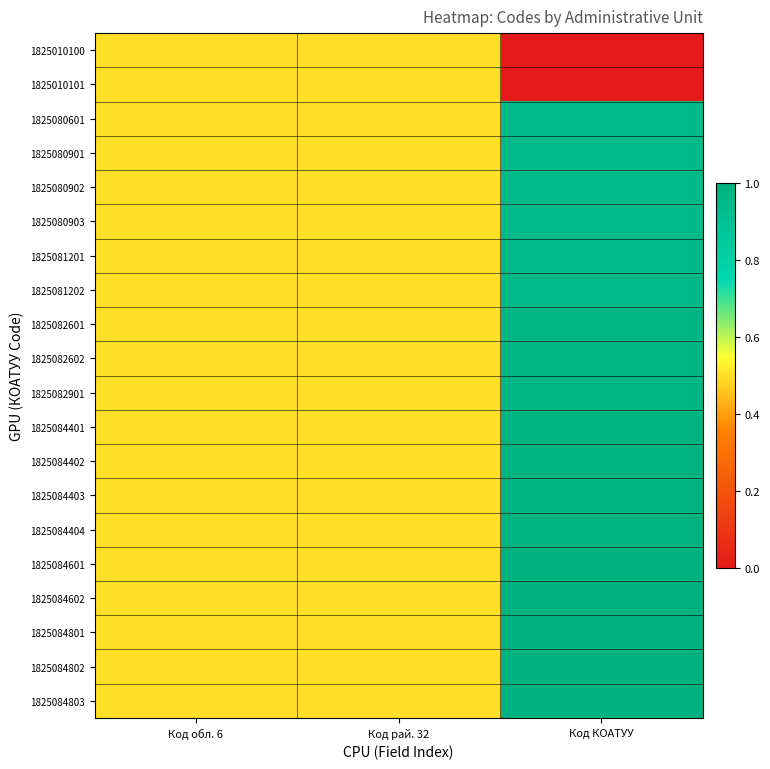

What is the difference between the highest and lowest values at Код КОАТУУ?

1.0